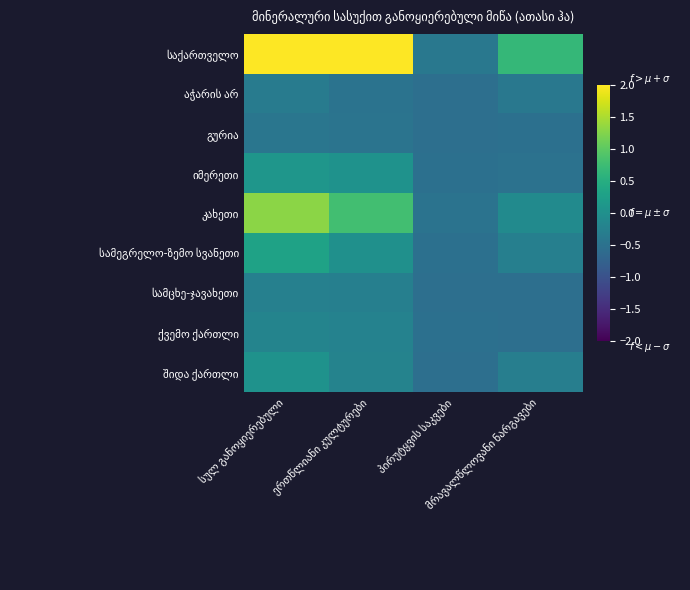

Rank the series by their maximum value, from highest to lowest.

საქართველო, კახეთი, სამეგრელო-ზემო სვანეთი, იმერეთი, შიდა ქართლი, ქვემო ქართლი, სამცხე-ჯავახეთი, აჭარის არ, გურია